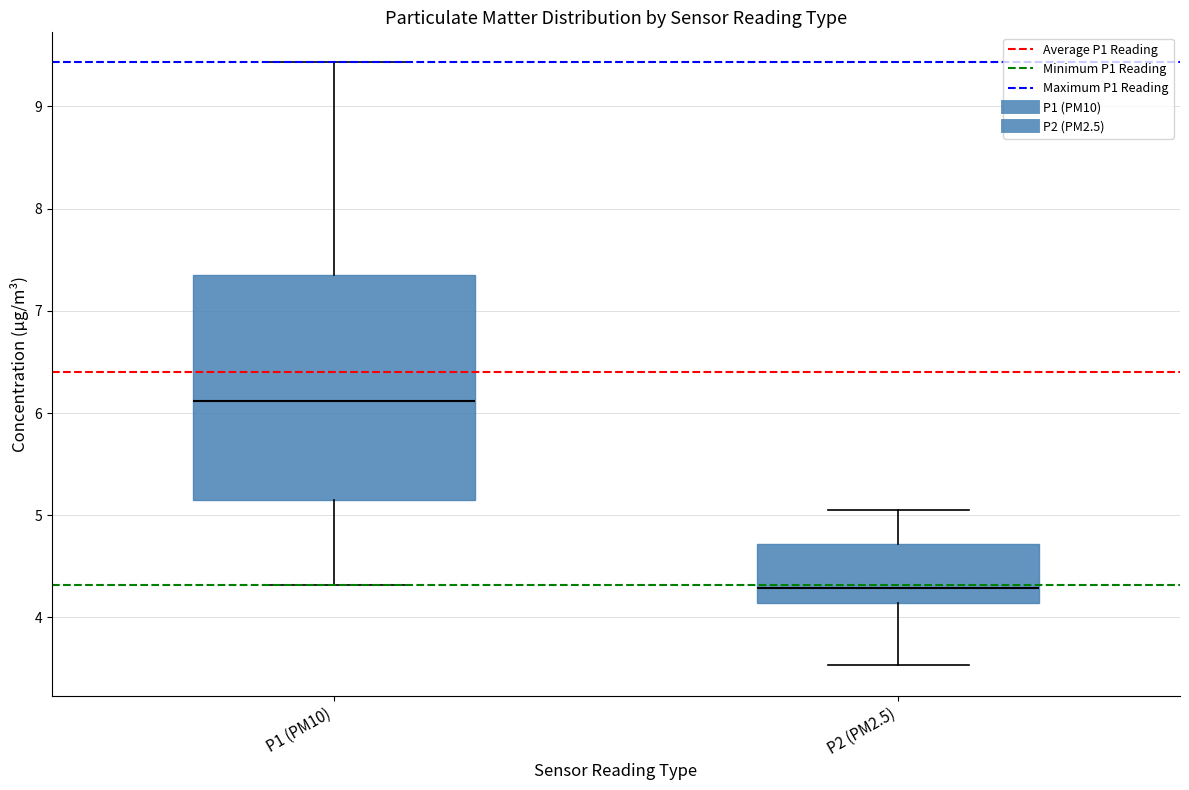

Where is the lower edge of the box for P1 (PM10) on the y-axis? The values are not printed on the chart, so give them approximately, as read against the axis.

5.1